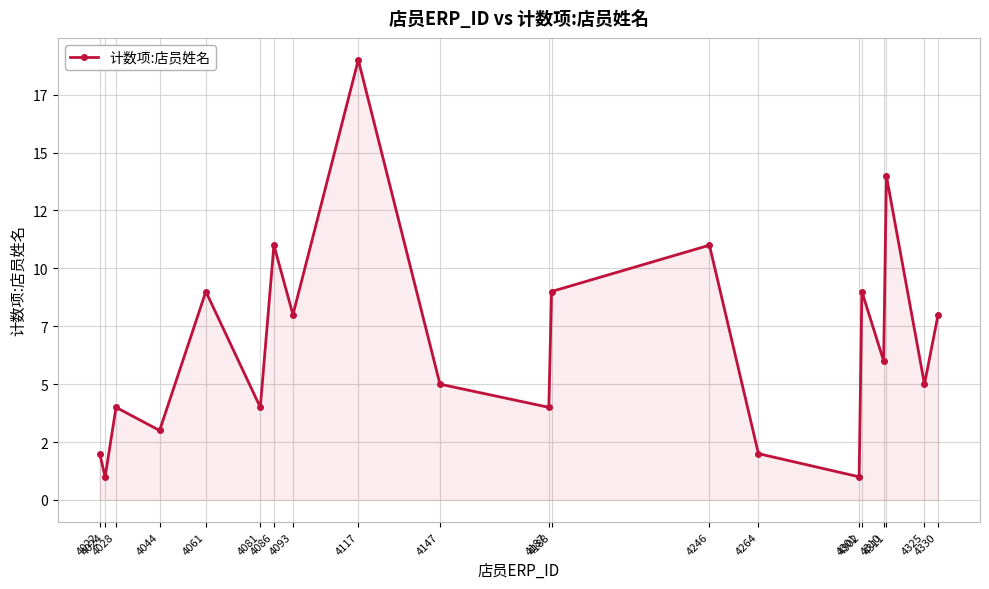

Reading left to right, what are all the values shown in this chart?

4022=2	4024=1	4028=4	4044=3	4061=9	4081=4	4086=11	4093=8	4117=19	4147=5	4187=4	4188=9	4246=11	4264=2	4301=1	4302=9	4310=6	4311=14	4325=5	4330=8